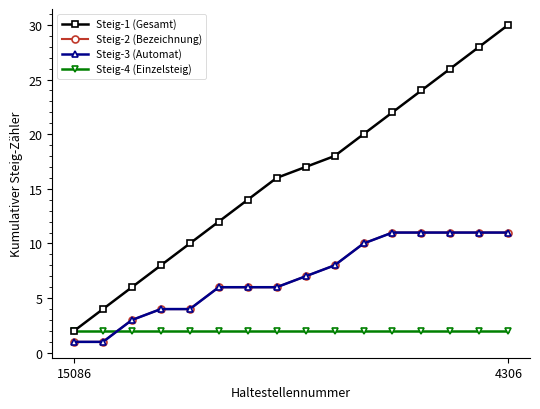

What is the label of the 5th point from the left?

4